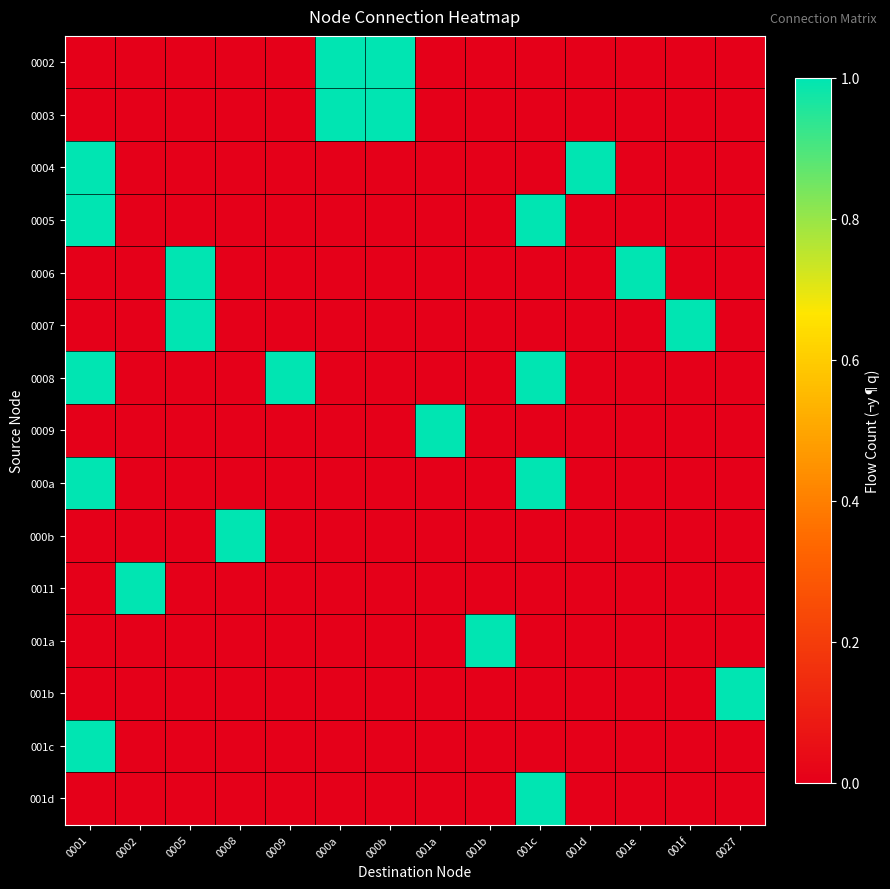

Which series has the largest total across all categories?

0008